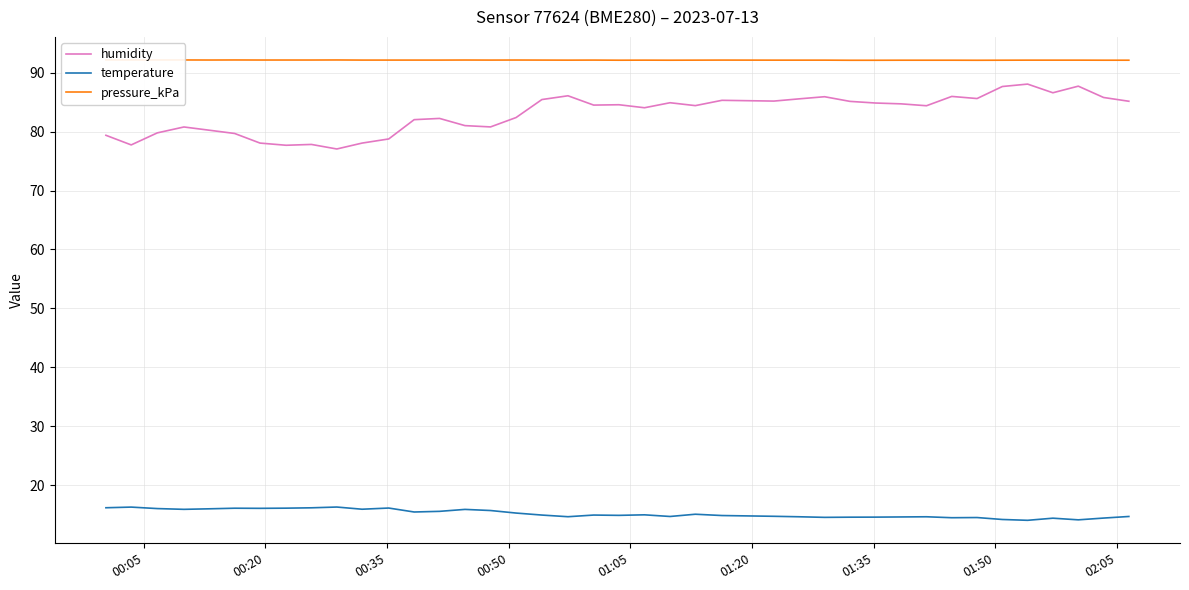

At how many categories does at least one series exceed 49?

40